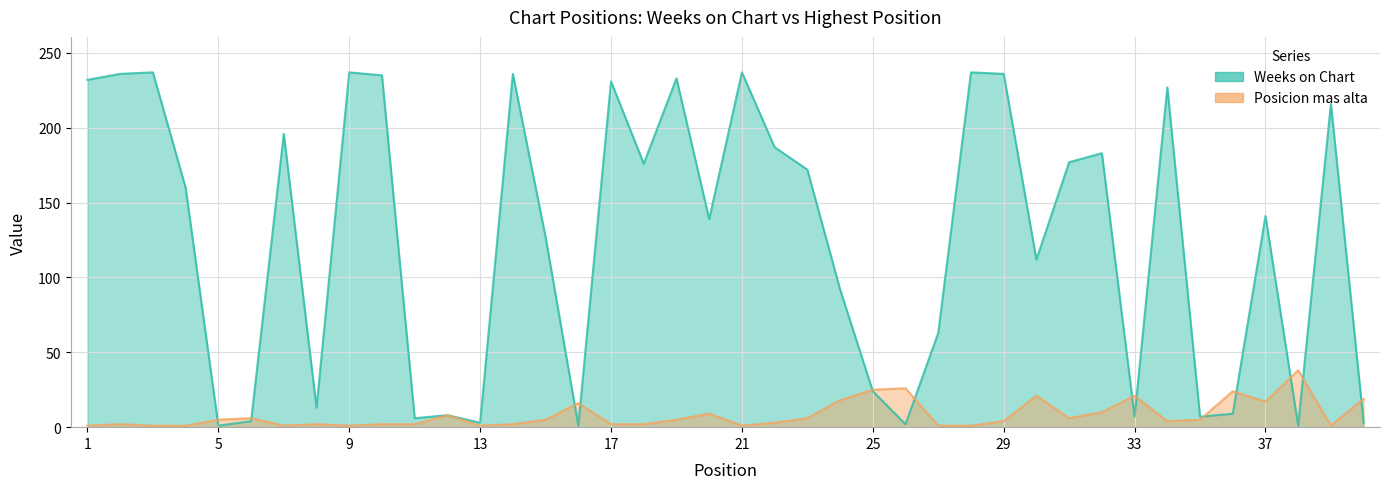

Rank the series at 4 from lowest to highest value.

Posicion mas alta, Weeks on Chart